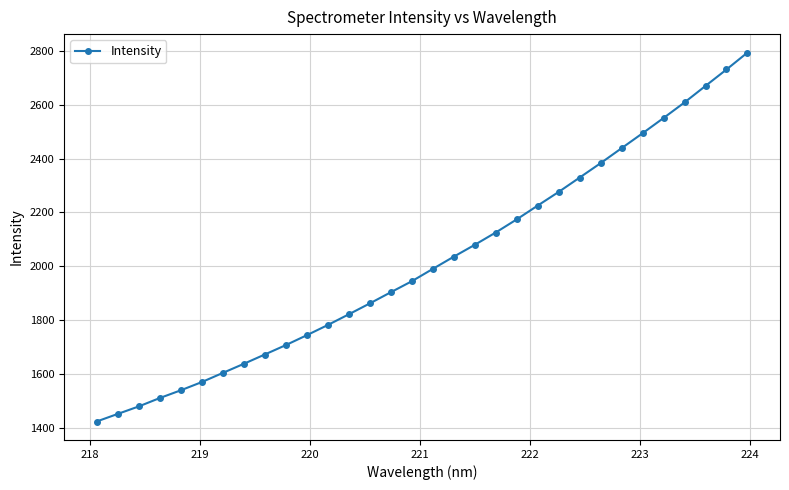

What is the sum of all values?

64550.4